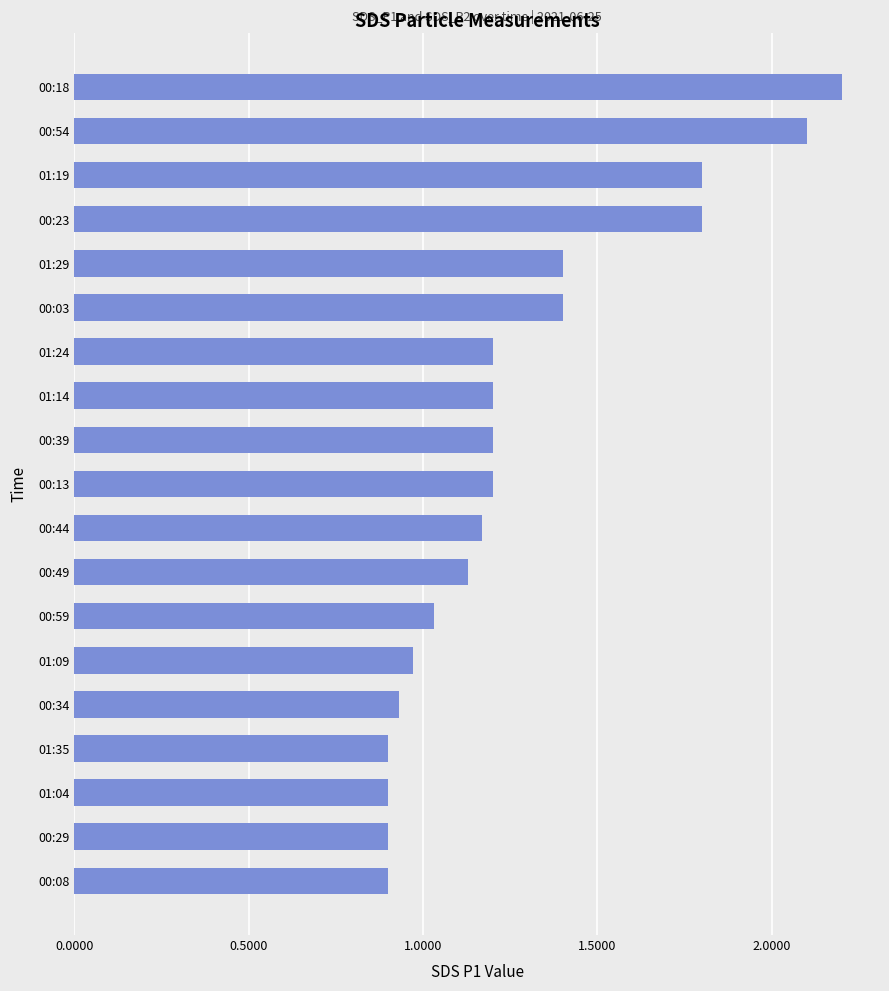

The value at 00:13 is 0.8. True or false?

False